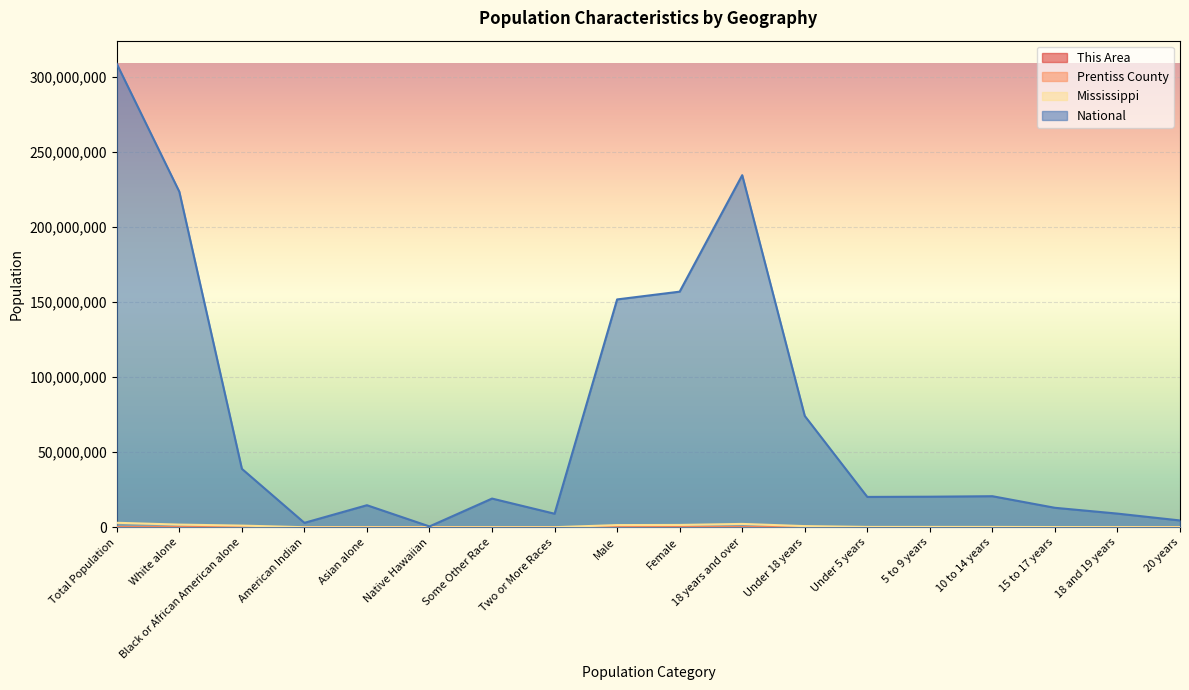

Reading left to right, extract all data points from this chart.

This Area: Total Population=5332	White alone=4737	Black or African American alone=507	American Indian=16	Asian alone=4	Native Hawaiian=0	Some Other Race=31	Two or More Races=37	Male=2753	Female=2579	18 years and over=4155	Under 18 years=1177	Under 5 years=328	5 to 9 years=321	10 to 14 years=331	15 to 17 years=197	18 and 19 years=241	20 years=159
Prentiss County: Total Population=25276	White alone=21312	Black or African American alone=3488	American Indian=44	Asian alone=33	Native Hawaiian=3	Some Other Race=135	Two or More Races=261	Male=12353	Female=12923	18 years and over=19391	Under 18 years=5885	Under 5 years=1638	5 to 9 years=1586	10 to 14 years=1613	15 to 17 years=1048	18 and 19 years=919	20 years=518
Mississippi: Total Population=2967297	White alone=1754684	Black or African American alone=1098385	American Indian=15030	Asian alone=25742	Native Hawaiian=1187	Some Other Race=38162	Two or More Races=34107	Male=1441240	Female=1526057	18 years and over=2211742	Under 18 years=755555	Under 5 years=210956	5 to 9 years=205672	10 to 14 years=208248	15 to 17 years=130679	18 and 19 years=93940	20 years=45798
National: Total Population=308745538	White alone=223553265	Black or African American alone=38929319	American Indian=2932248	Asian alone=14674252	Native Hawaiian=540013	Some Other Race=19107368	Two or More Races=9009073	Male=151781326	Female=156964212	18 years and over=234564071	Under 18 years=74181467	Under 5 years=20201362	5 to 9 years=20348657	10 to 14 years=20677194	15 to 17 years=12954254	18 and 19 years=9086089	20 years=4519129